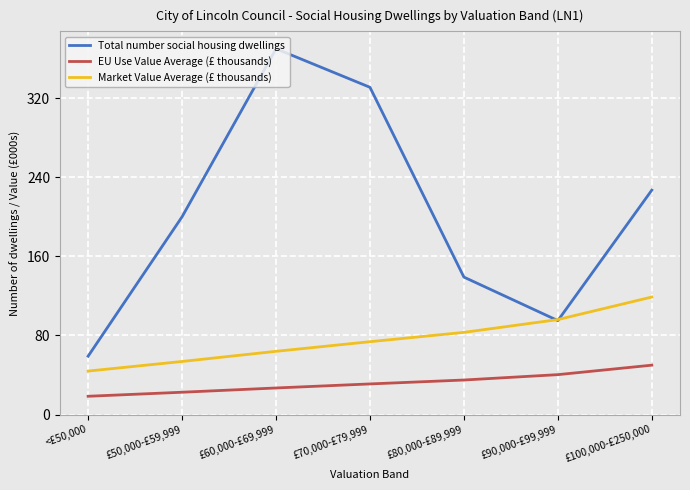

What is the difference between the maximum and minimum values in the EU Use Value Average (£ thousands) series?

31.5